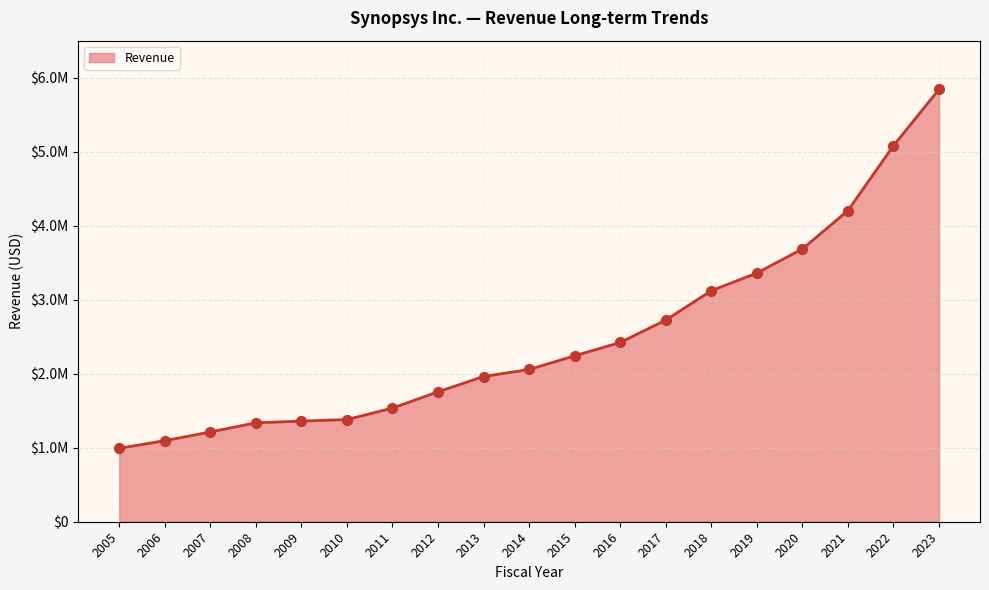

Which has a higher value, 2007 or 2022?

2022